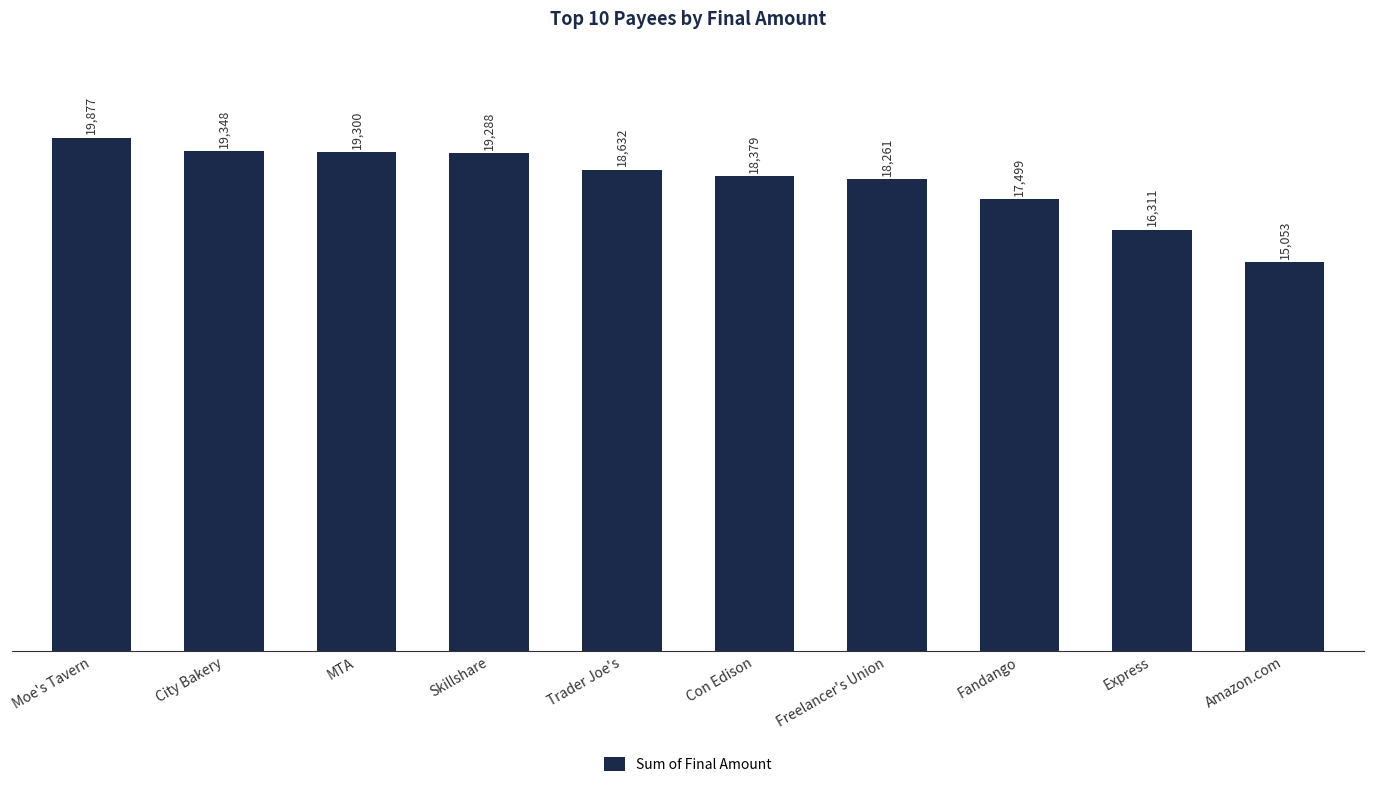

Rank the categories by value from lowest to highest.

Amazon.com, Express, Fandango, Freelancer's Union, Con Edison, Trader Joe's, Skillshare, MTA, City Bakery, Moe's Tavern